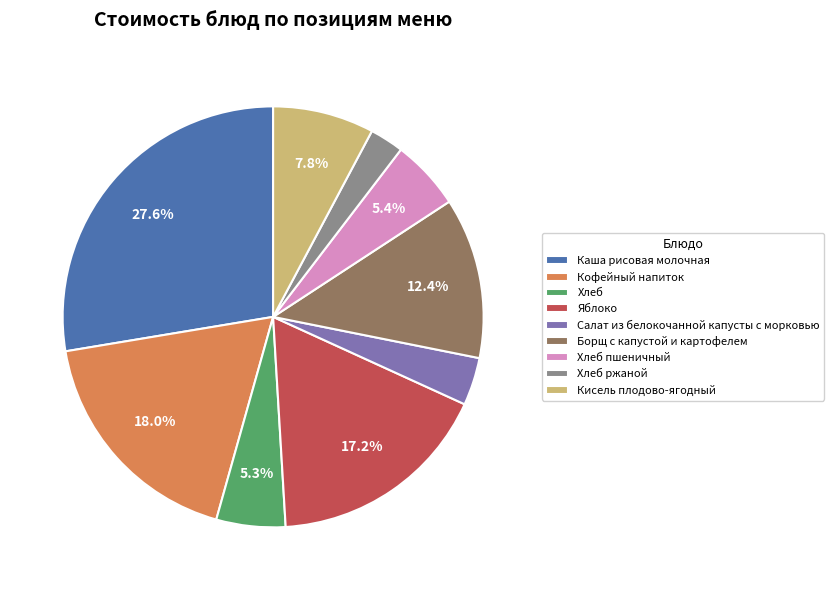

To the nearest percent, what is the difference between the largest and smallest slice percentages?

25%